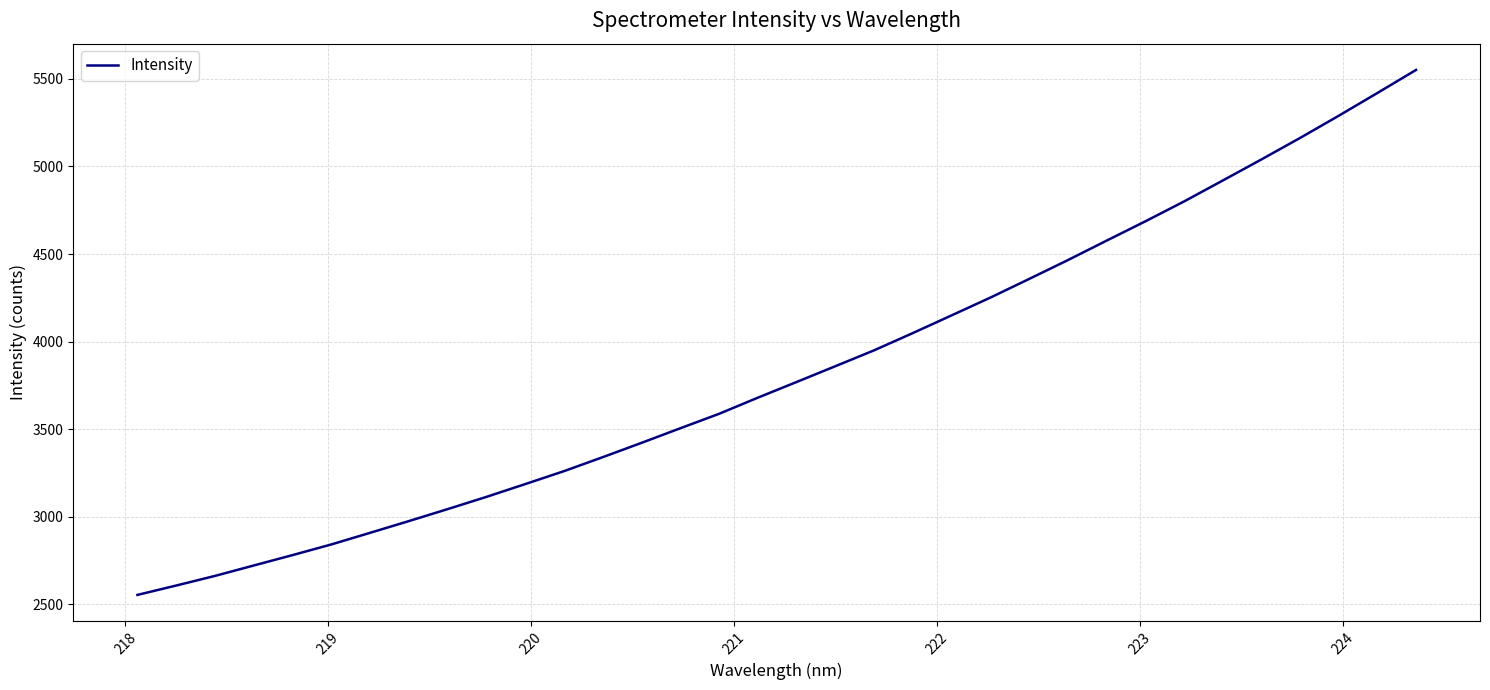

How many values exceed 3769?

17